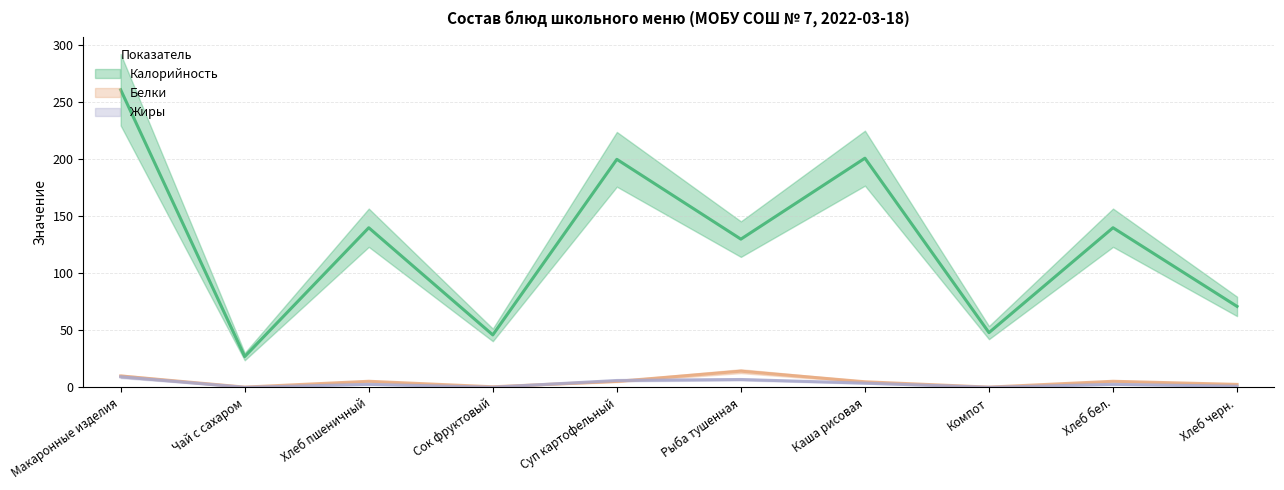

Is this an area chart (filled region under the line)?

No